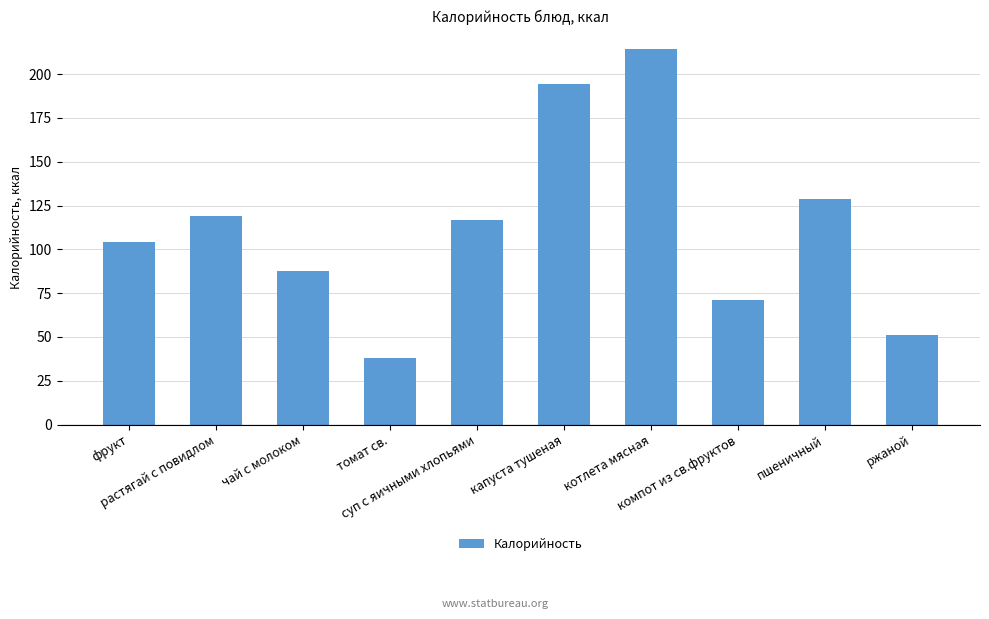

At which label is the value closest to 126?

пшеничный